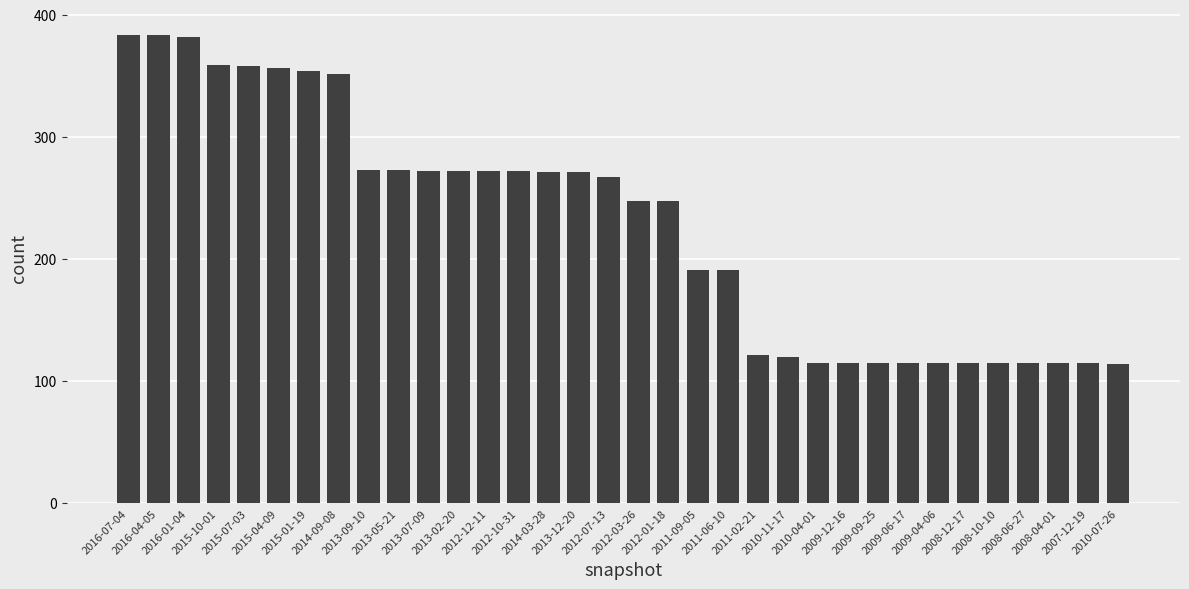

What is the smallest value displayed?

114